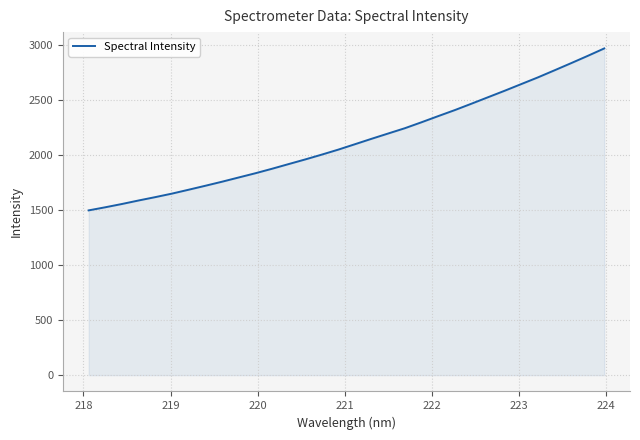

What is the difference between the maximum and minimum values?

1473.7